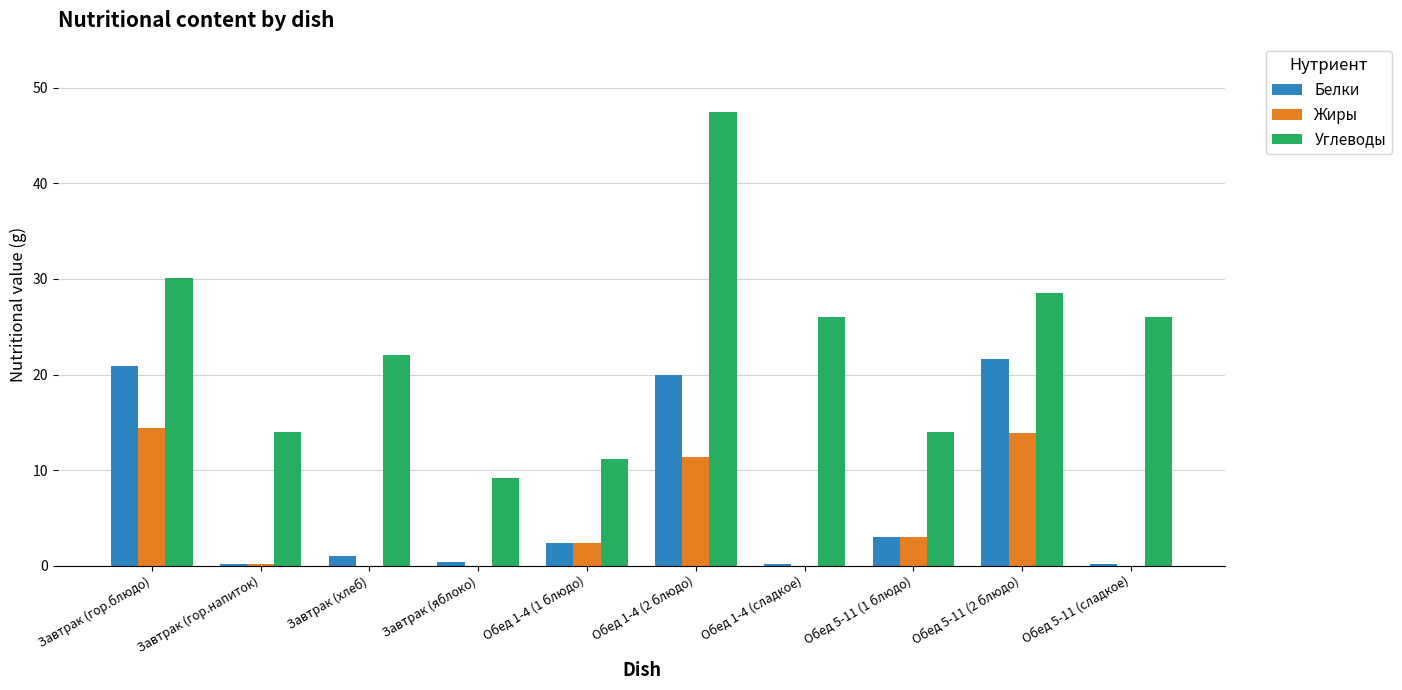

The value of Жиры at Завтрак (яблоко) is -8.7. True or false?

False